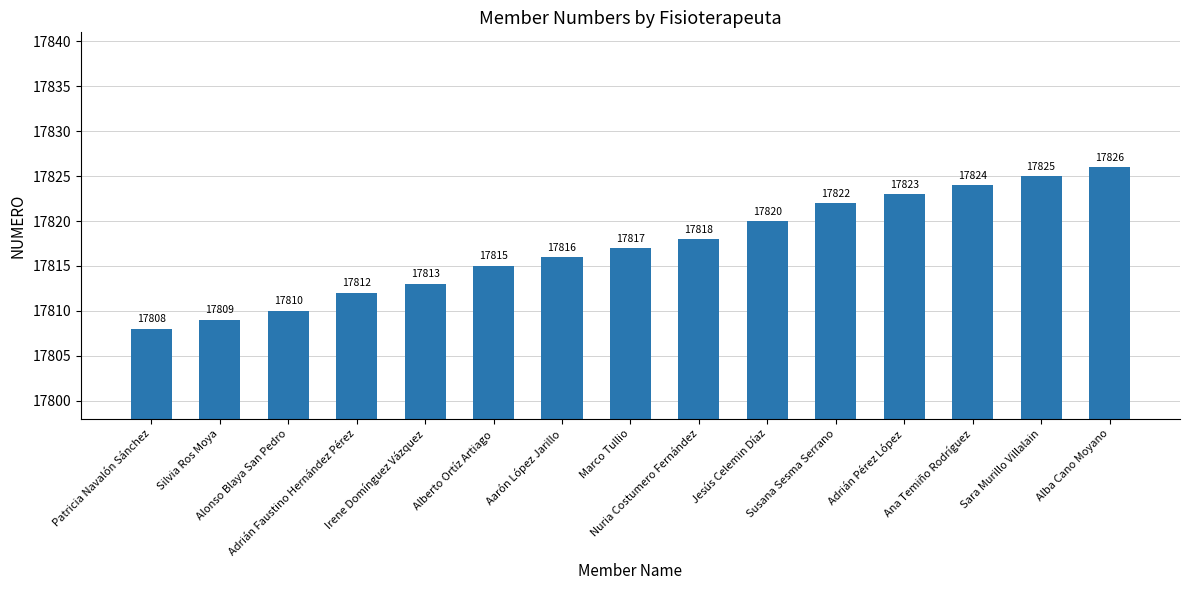

Does the chart contain any negative values?

No